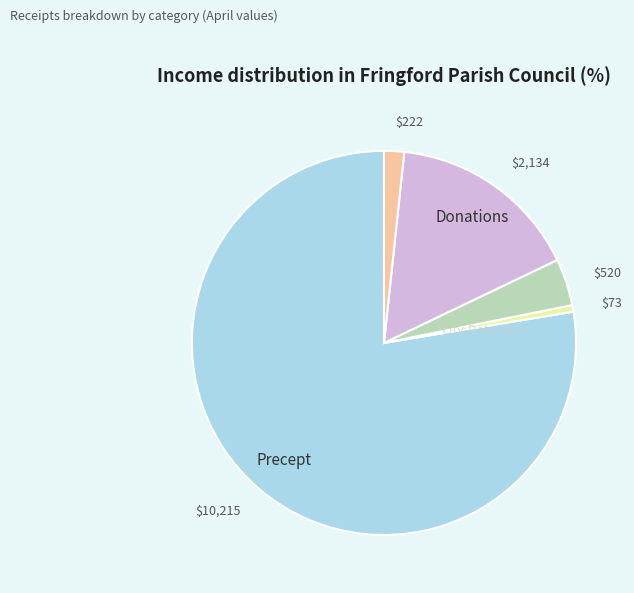

How many slices are in this pie chart?

5